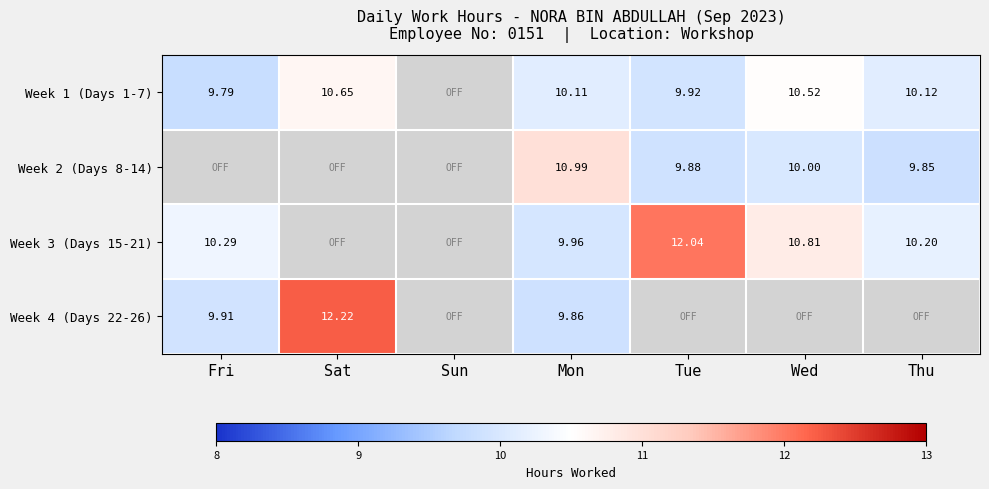

Is the value of Week 4 (Days 22-26) at Fri greater than the value of Week 1 (Days 1-7) at Sun?

Yes